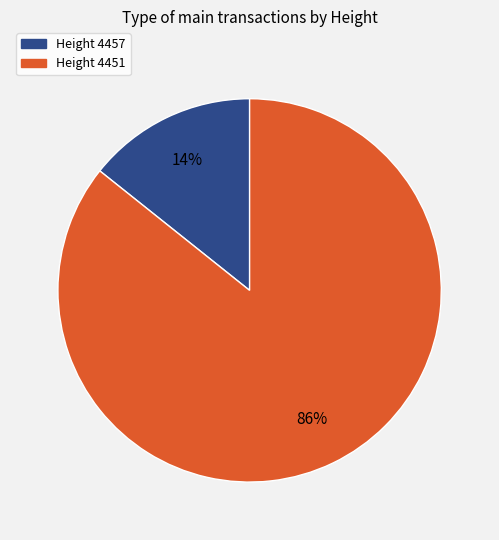

Is there a majority slice in this chart?

Yes